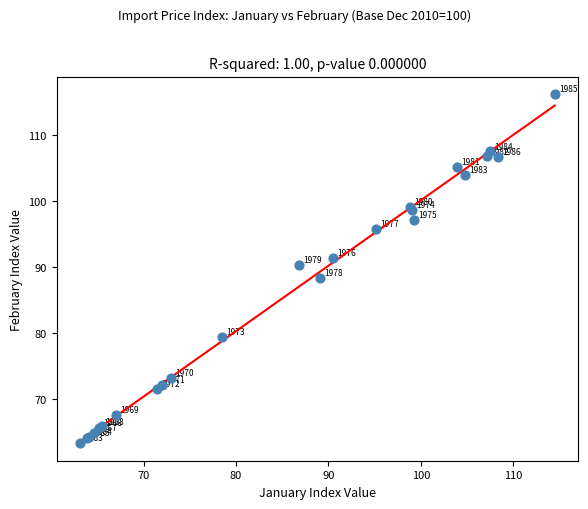

What Y value in the scatter plot is closest to 89?

88.3